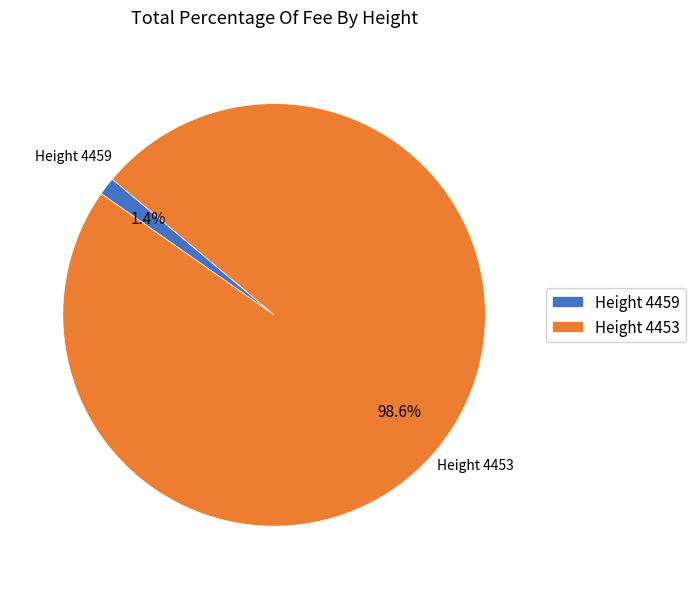

What percentage do Height 4459 and Height 4453 together represent?

100.0%